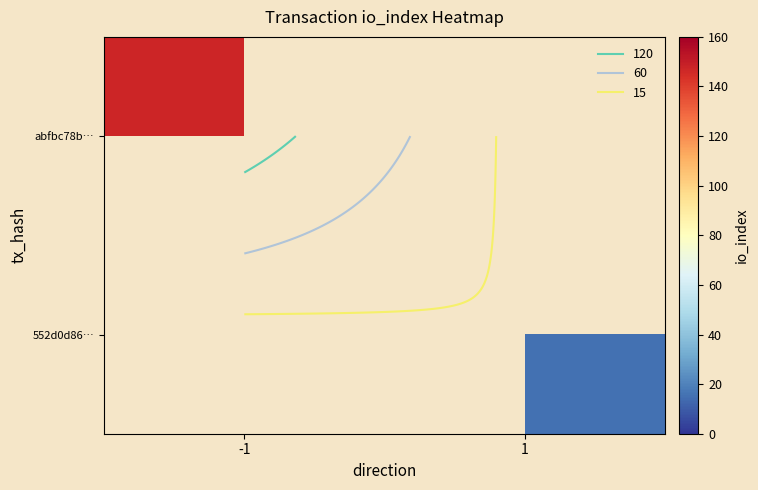

What is the minimum value shown in the chart?

15.0